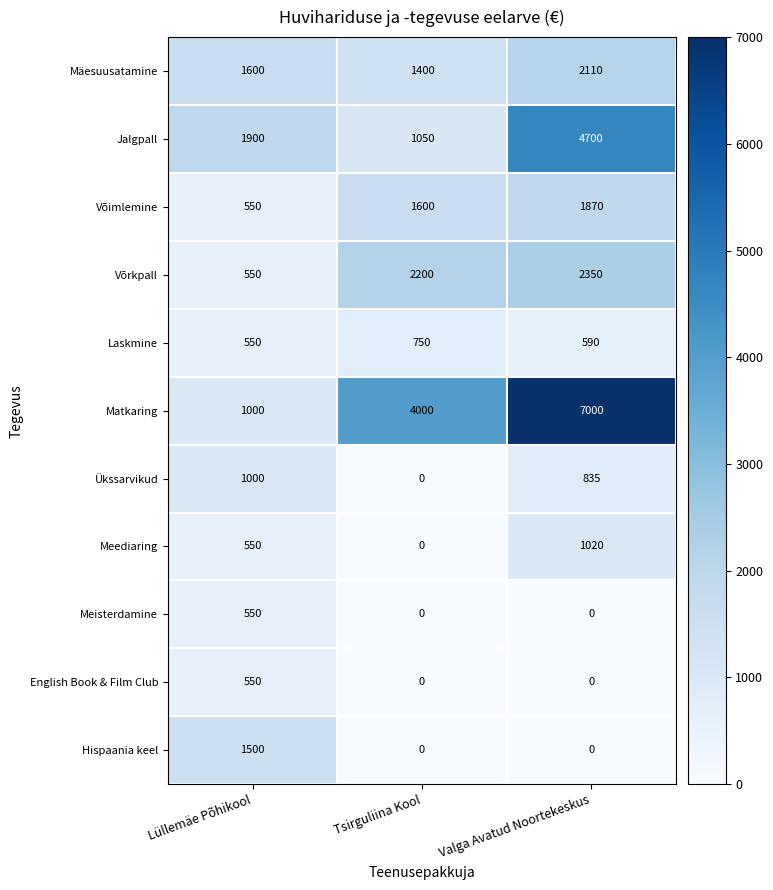

True or false: Võimlemine has a value of 550 at Lüllemäe Põhikool.

True